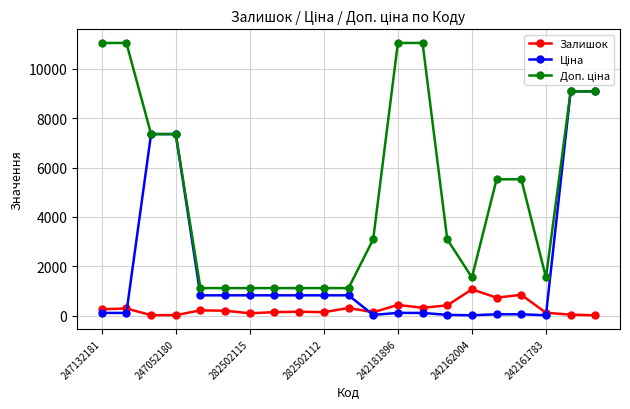

At how many categories does at least one series exceed 5159?

10